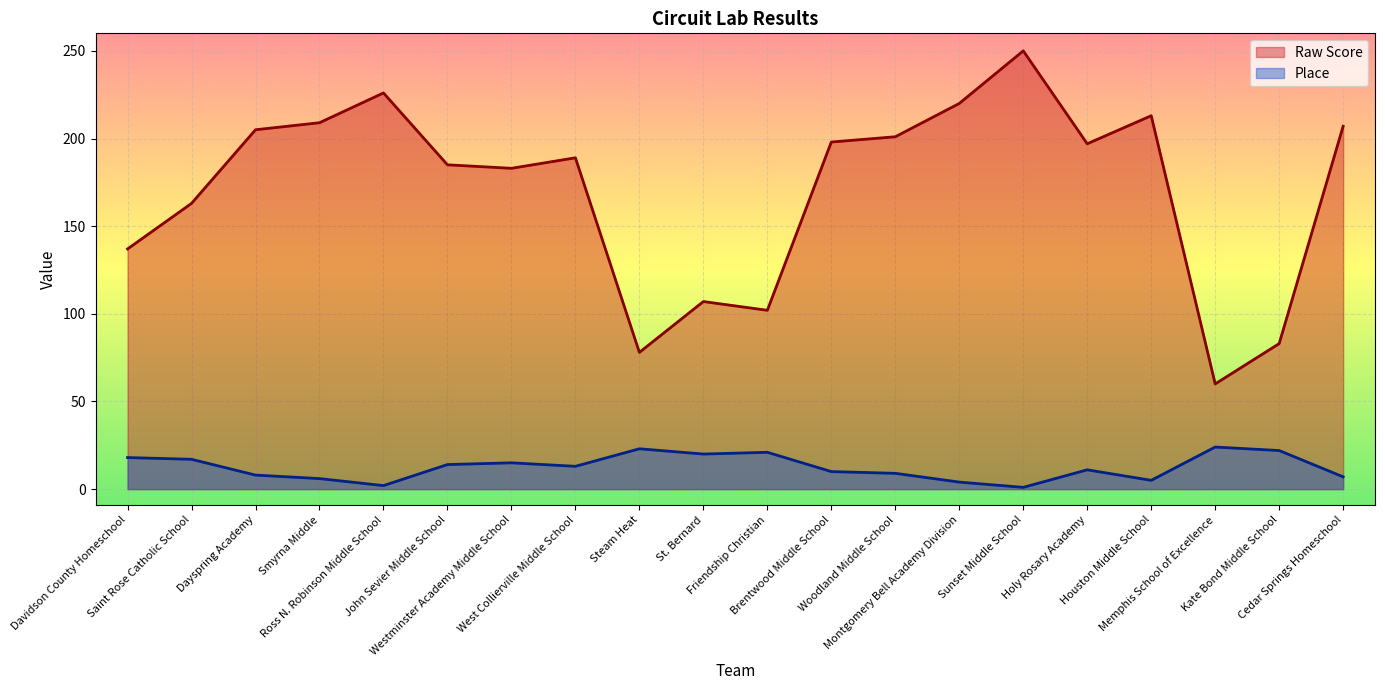

How many lines are shown in the chart?

2